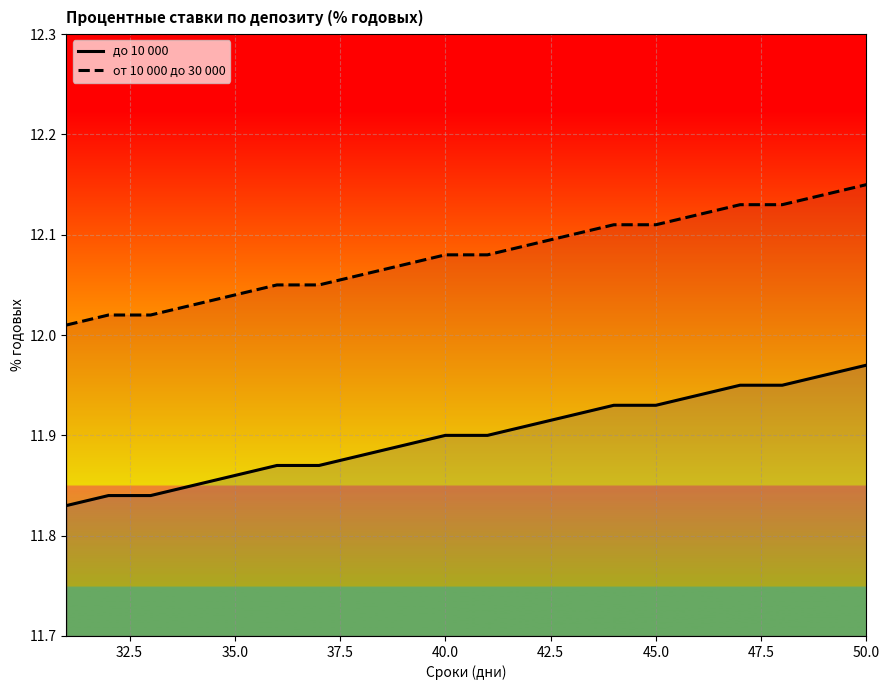

How many lines are shown in the chart?

2